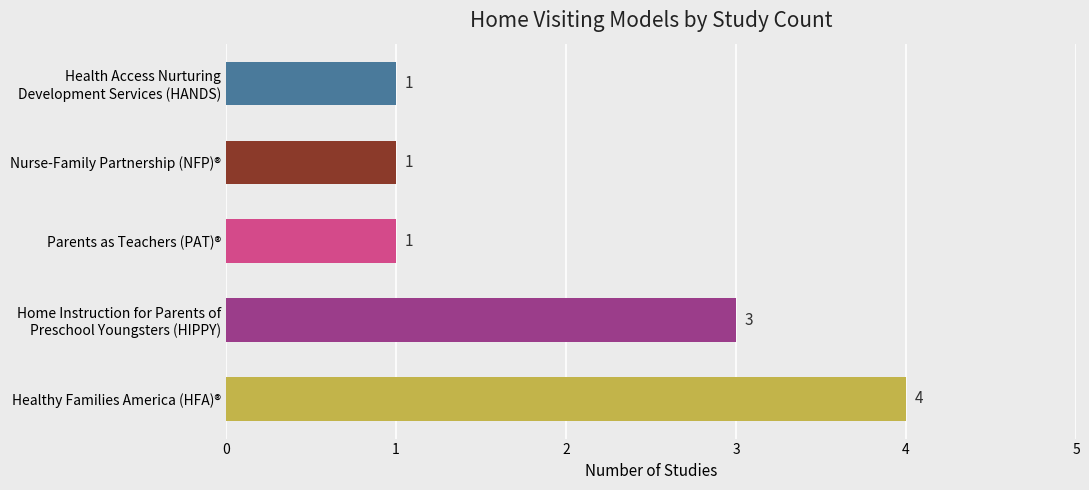

What is the difference between the maximum and minimum values?

3